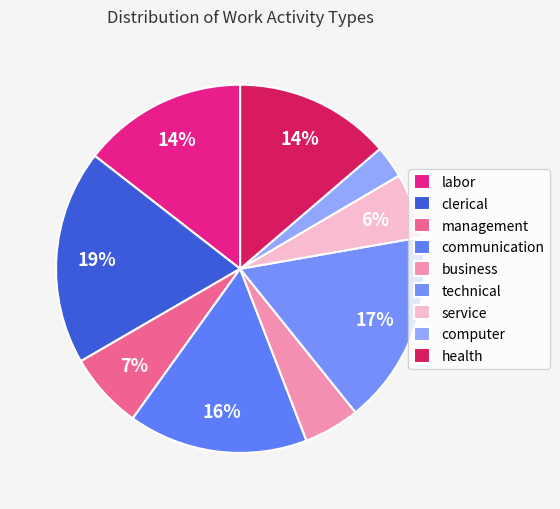

How many slices are in this pie chart?

9